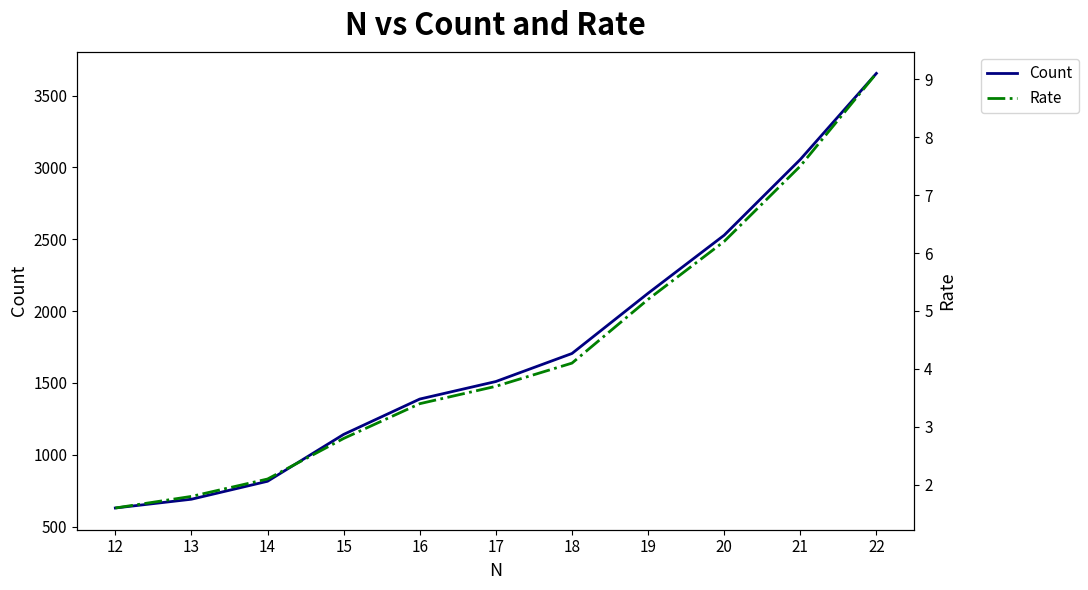

True or false: Count and Rate intersect in this chart.

False